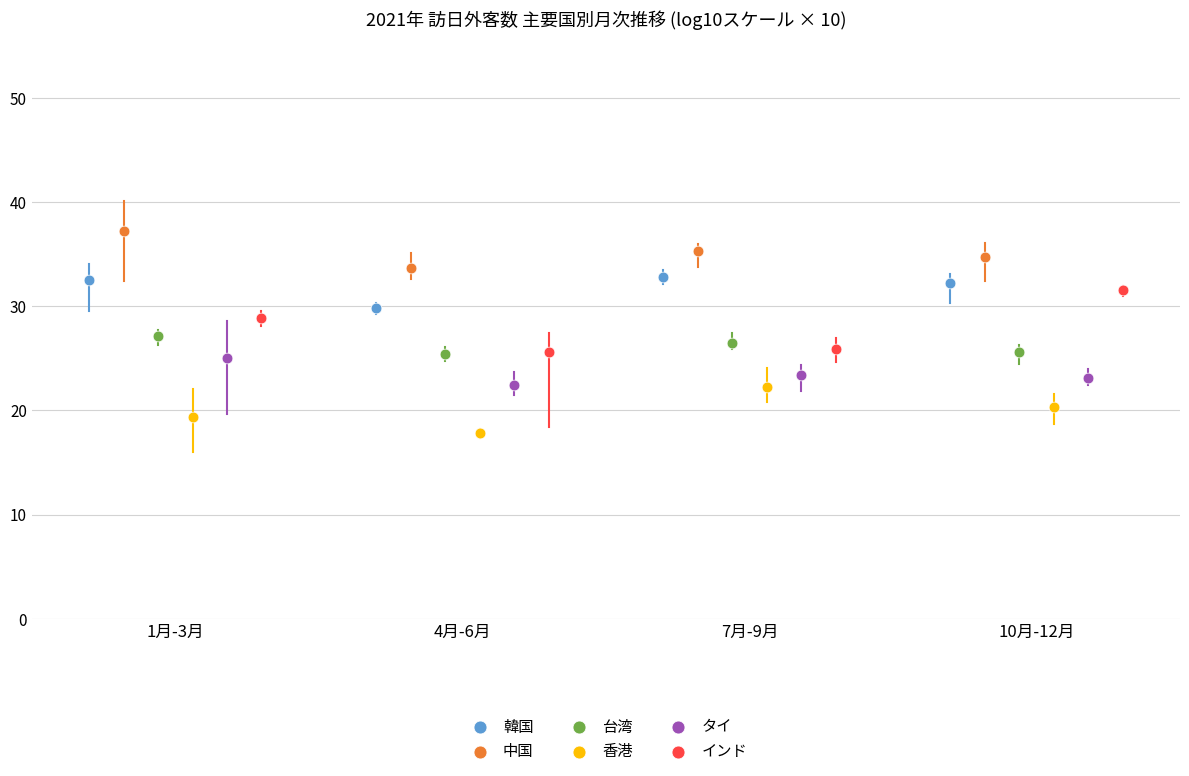

Which series reaches the minimum Y coordinate?

香港